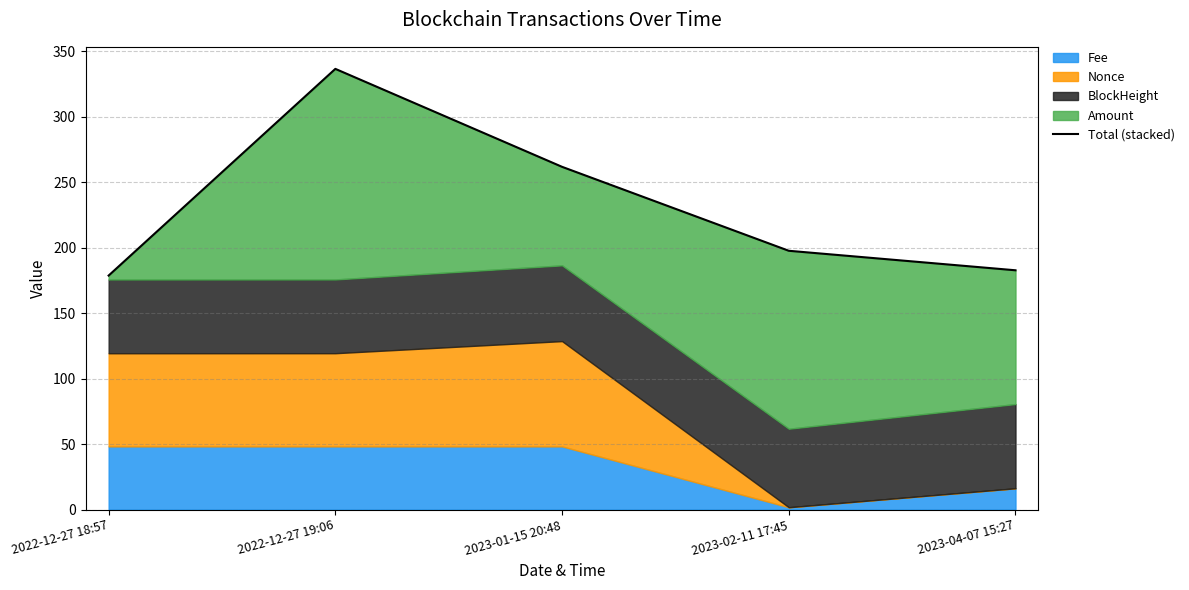

The chart shows a value of 197.6 at 2023-02-11 17:45. True or false?

True